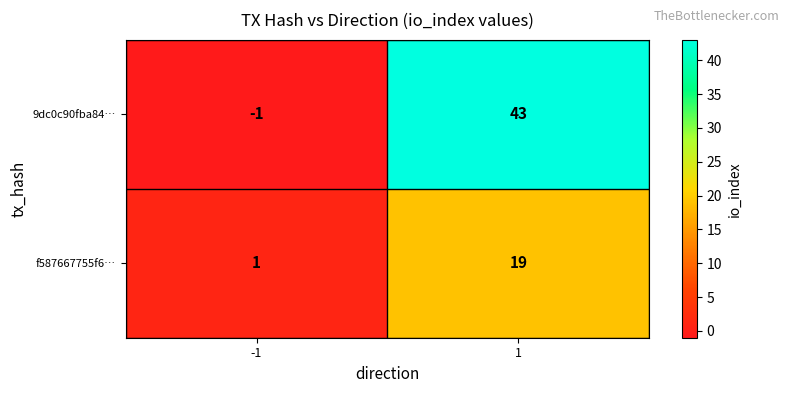

Reading right to left, list all the values displayed in this chart.

9dc0c90fba84…: 1=43	-1=-1
f587667755f6…: 1=19	-1=1